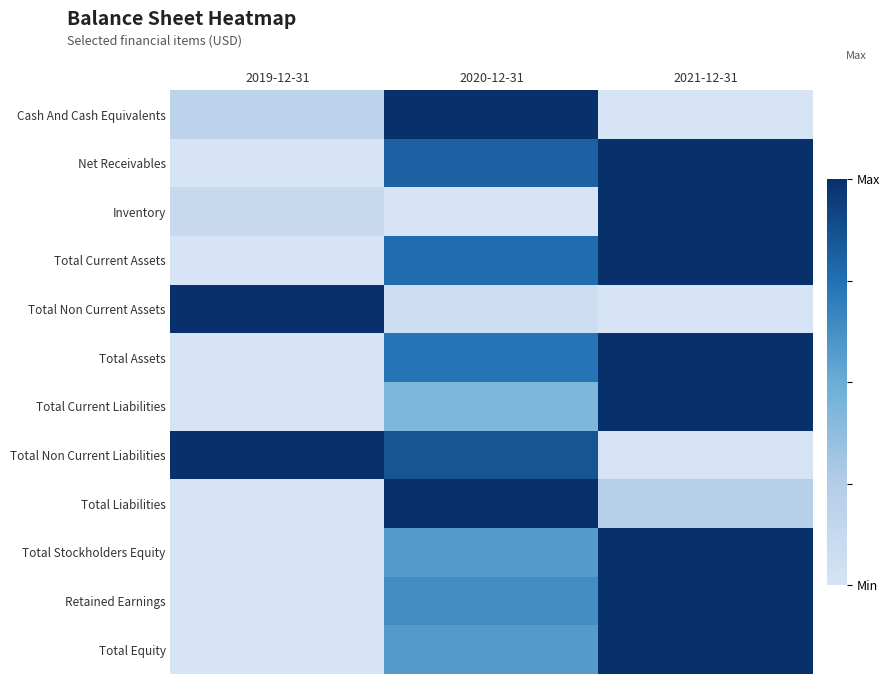

What is the total value across all series at 2019-12-31?

2.3